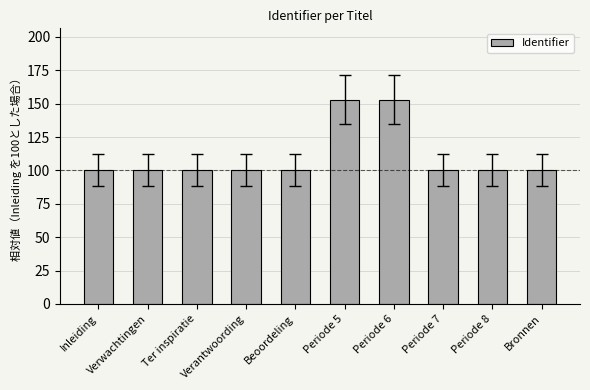

The value at Bronnen is 100.0. True or false?

True